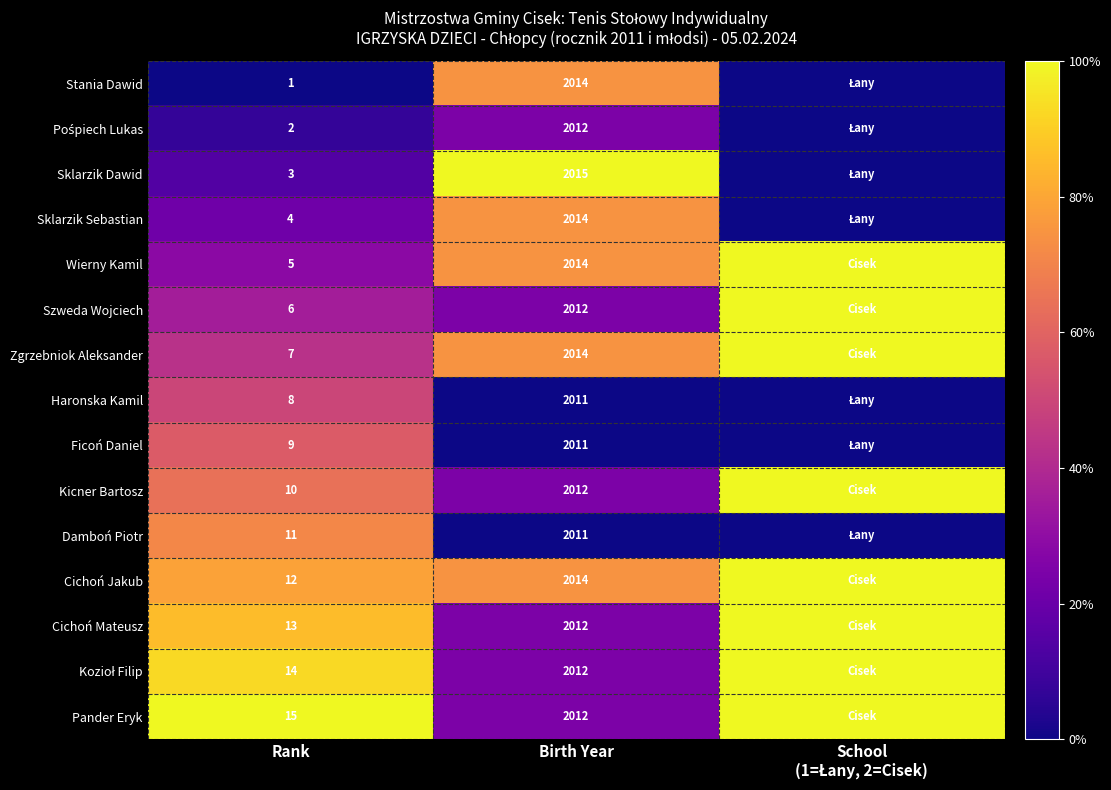

What is the total value across all series at Rank?

120.0